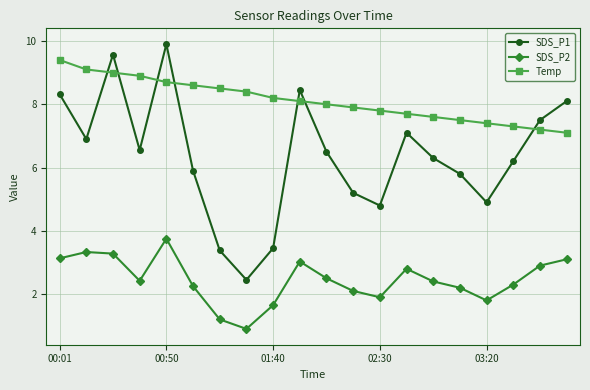

What is the average value of the SDS_P1 series?

6.4